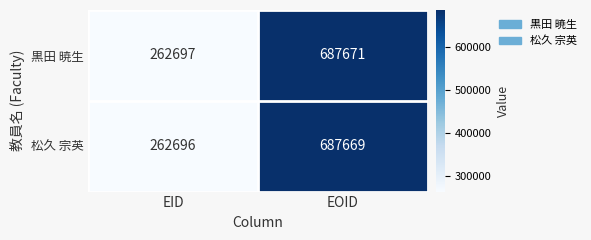

What is the sum of the 松久 宗英 values at EID and EOID?

950365